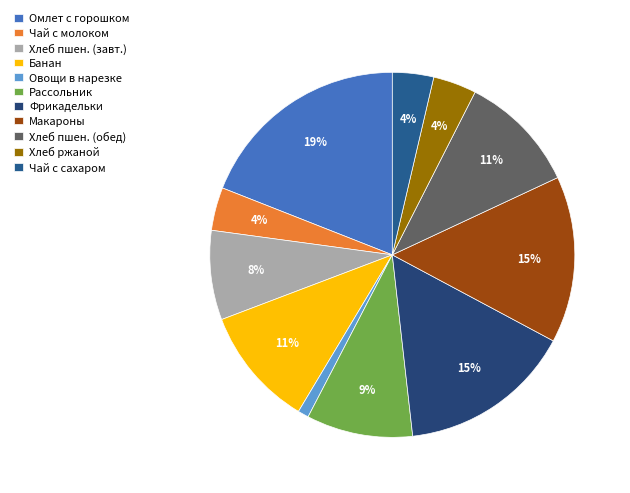

How many segments does this pie chart have?

11